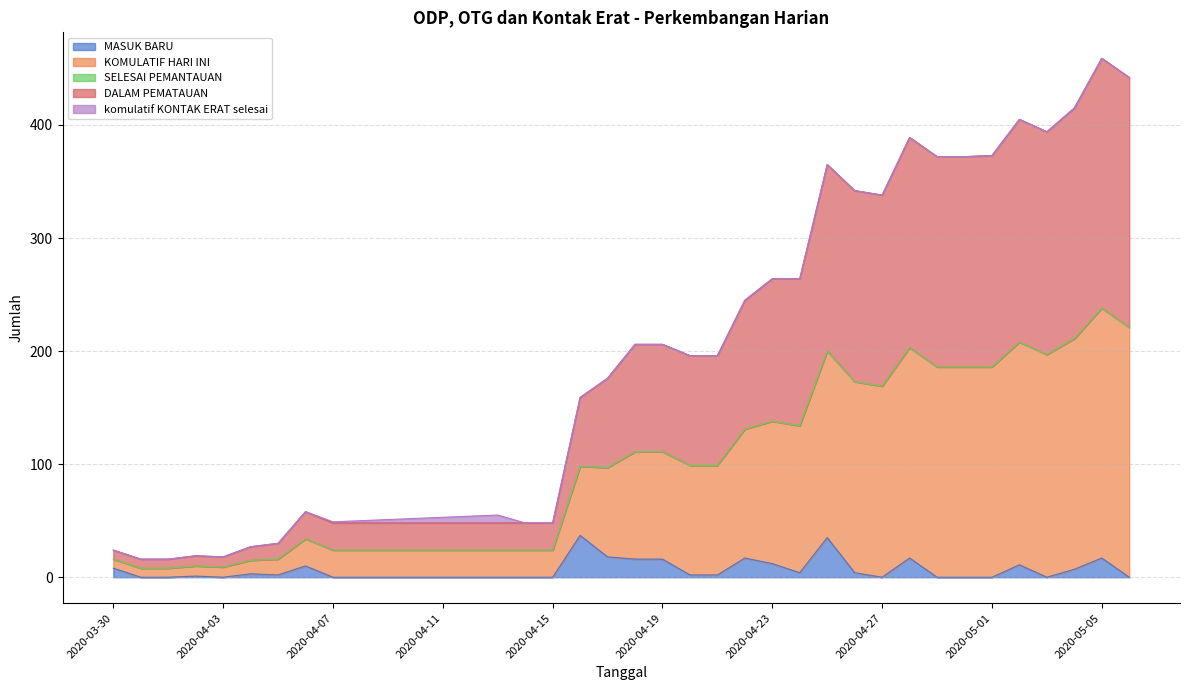

Where is the first local maximum for DALAM PEMATAUAN?

2020-04-02